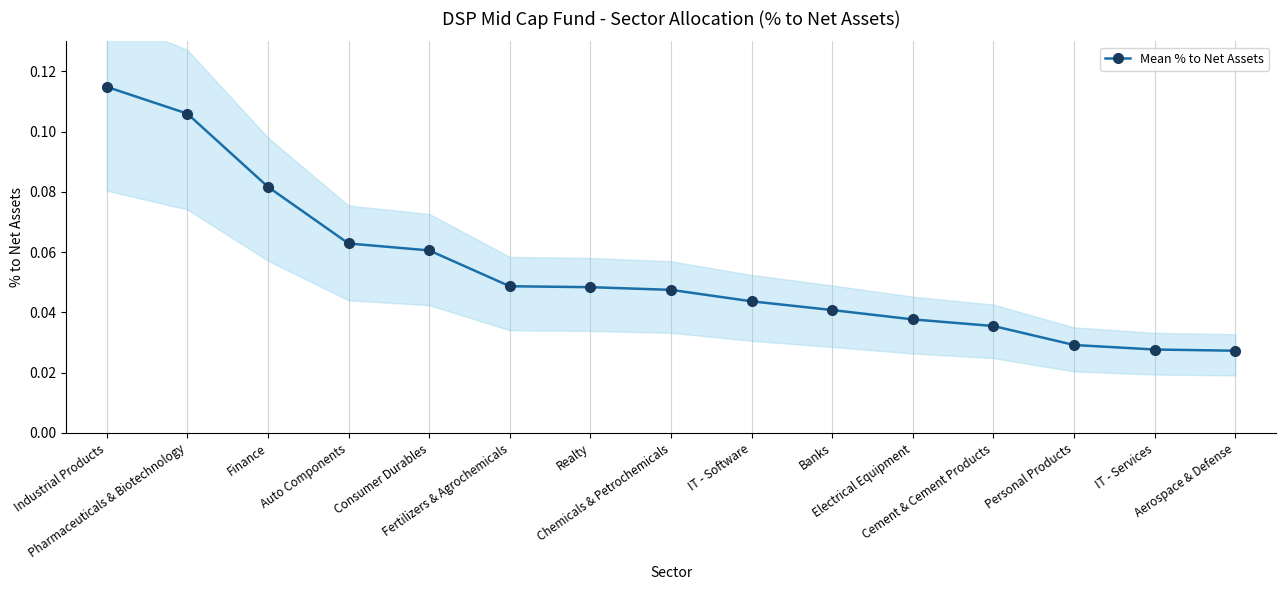

What position from the left is Finance?

3